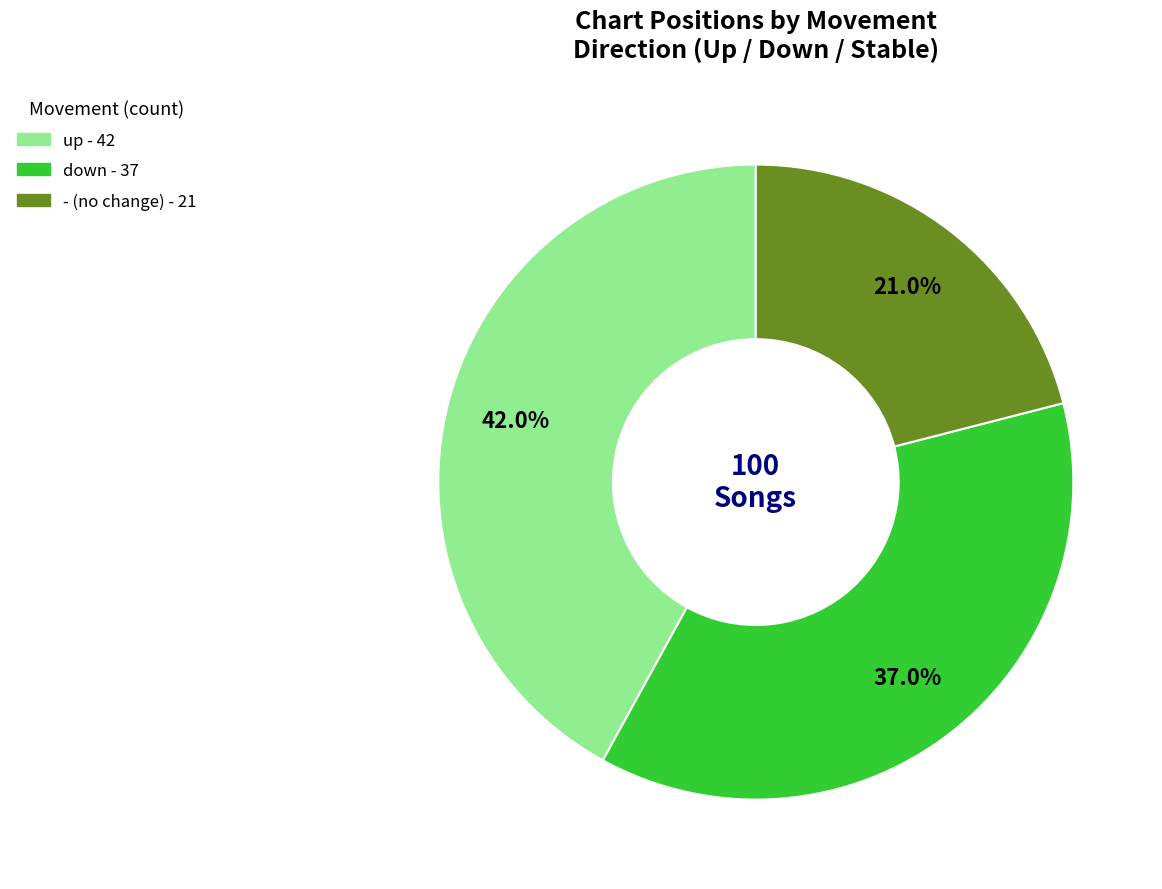

Is - the majority of the pie?

No